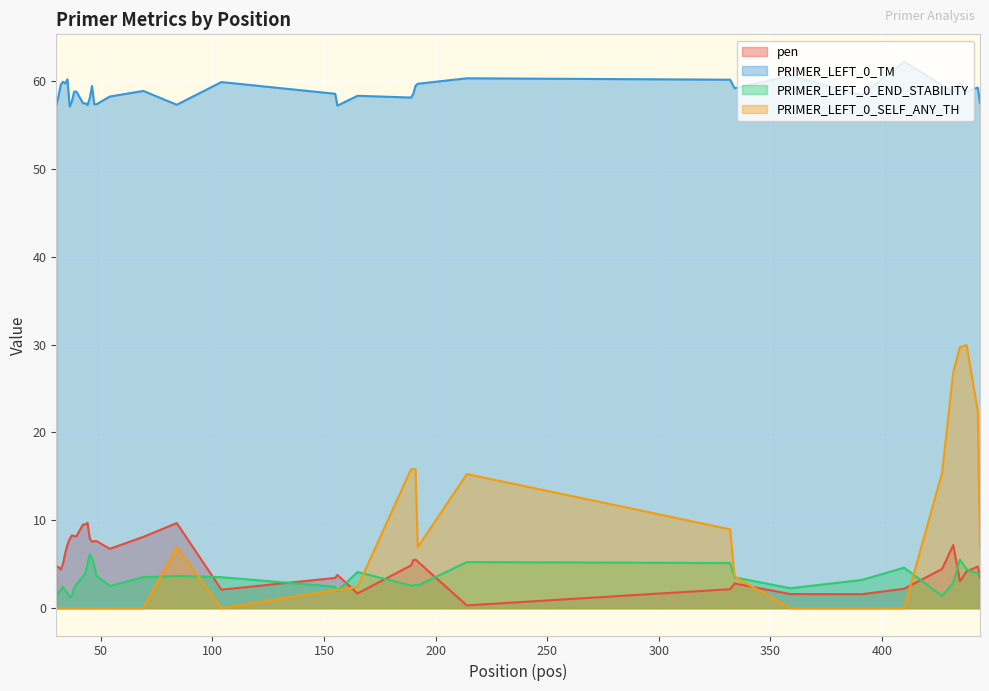

Reading left to right, list all the values displayed in this chart.

pen: 30=4.7	31=4.7	32=4.4	33=5.1	34=6.3	35=7.2	36=7.9	37=8.3	38=8.2	39=8.2	42=9.5	43=9.5	44=9.7	45=7.9	46=7.6	47=7.6	48=7.6	54=6.8	69=8.1	84=9.7	104=2.1	155=3.4	156=3.8	165=1.7	189=4.9	190=5.5	191=5.5	192=5.3	214=0.3	332=2.2	334=2.8	359=1.6	391=1.6	410=2.2	427=4.5	432=7.2	435=3.1	438=4.2	443=4.7	444=3.5
PRIMER_LEFT_0_TM: 30=57.3	31=58.3	32=59.6	33=59.9	34=59.7	35=60.2	36=57.1	37=57.7	38=58.8	39=58.8	42=57.5	43=57.5	44=57.3	45=58.1	46=59.4	47=57.4	48=57.4	54=58.2	69=58.9	84=57.3	104=59.9	155=58.6	156=57.2	165=58.3	189=58.1	190=58.5	191=59.5	192=59.7	214=60.3	332=60.2	334=59.2	359=60.6	391=58.4	410=62.2	427=59.5	432=58.8	435=59.9	438=58.8	443=59.3	444=57.5
PRIMER_LEFT_0_END_STABILITY: 30=1.4	31=1.7	32=2.1	33=2.4	34=2.0	35=1.8	36=1.3	37=1.4	38=2.3	39=2.7	42=3.6	43=4.0	44=5.1	45=6.1	46=5.7	47=4.8	48=3.7	54=2.5	69=3.5	84=3.7	104=3.5	155=2.4	156=1.9	165=4.1	189=2.6	190=2.6	191=2.7	192=2.6	214=5.2	332=5.1	334=3.5	359=2.3	391=3.2	410=4.6	427=1.4	432=2.9	435=5.5	438=4.4	443=4.0	444=3.9
PRIMER_LEFT_0_SELF_ANY_TH: 30=0.0	31=0.0	32=0.0	33=0.0	34=0.0	35=0.0	36=0.0	37=0.0	38=0.0	39=0.0	42=0.0	43=0.0	44=0.0	45=0.0	46=0.0	47=0.0	48=0.0	54=0.0	69=0.0	84=6.9	104=0.0	155=2.1	156=2.1	165=2.4	189=15.8	190=15.8	191=15.8	192=7.0	214=15.3	332=9.0	334=3.6	359=0.0	391=0.0	410=0.0	427=15.4	432=26.8	435=29.7	438=29.9	443=22.4	444=6.8